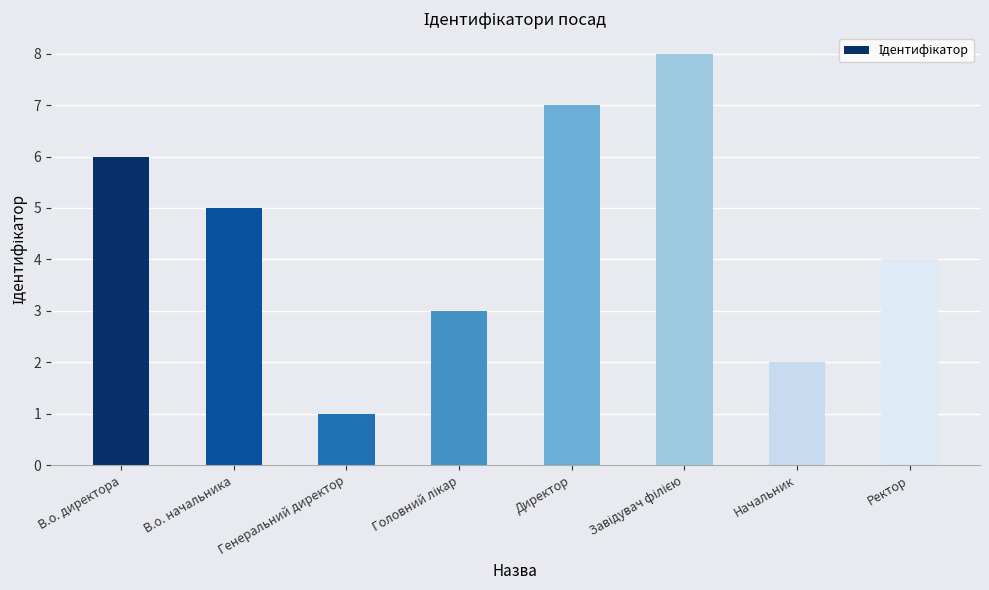

Reading left to right, extract all data points from this chart.

6	5	1	3	7	8	2	4